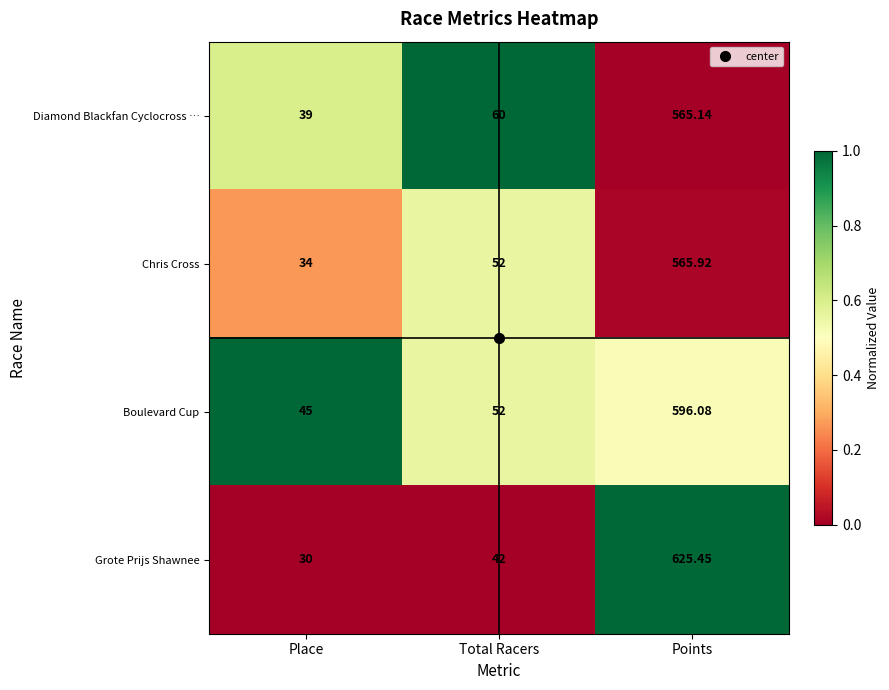

Where is Diamond Blackfan Cyclocross … nearest to the value 302?

Total Racers